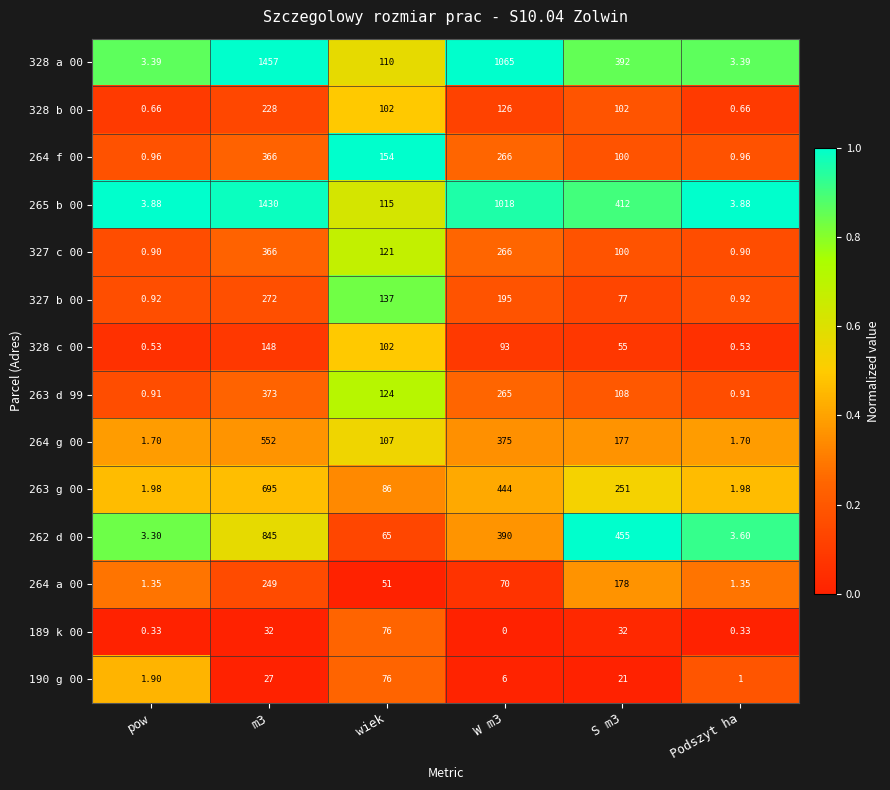

Where is 327 b 00 nearest to the value 136?

wiek